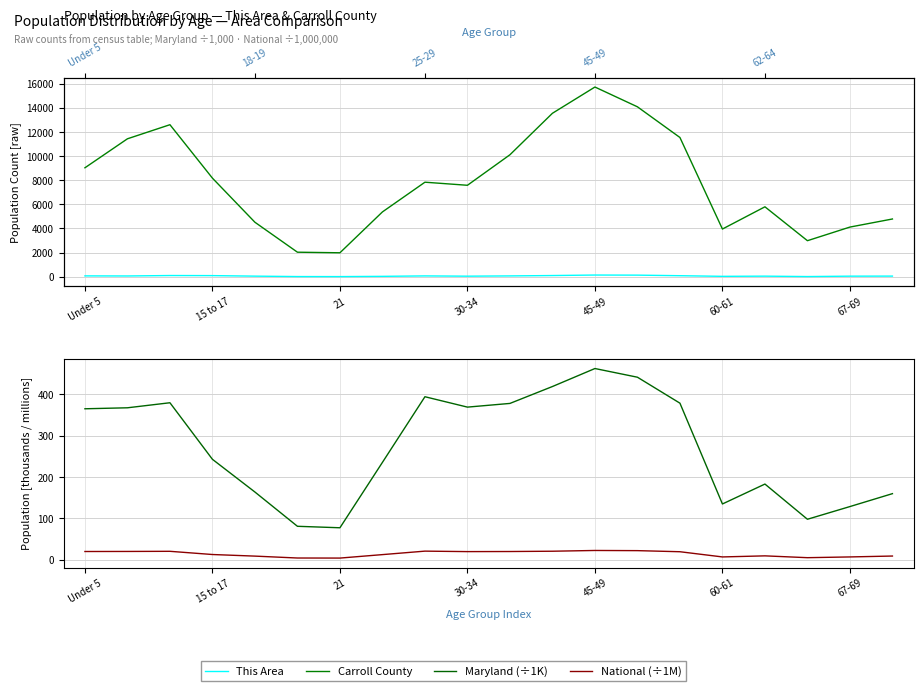

At which category does the chart reach its minimum across all series?

21